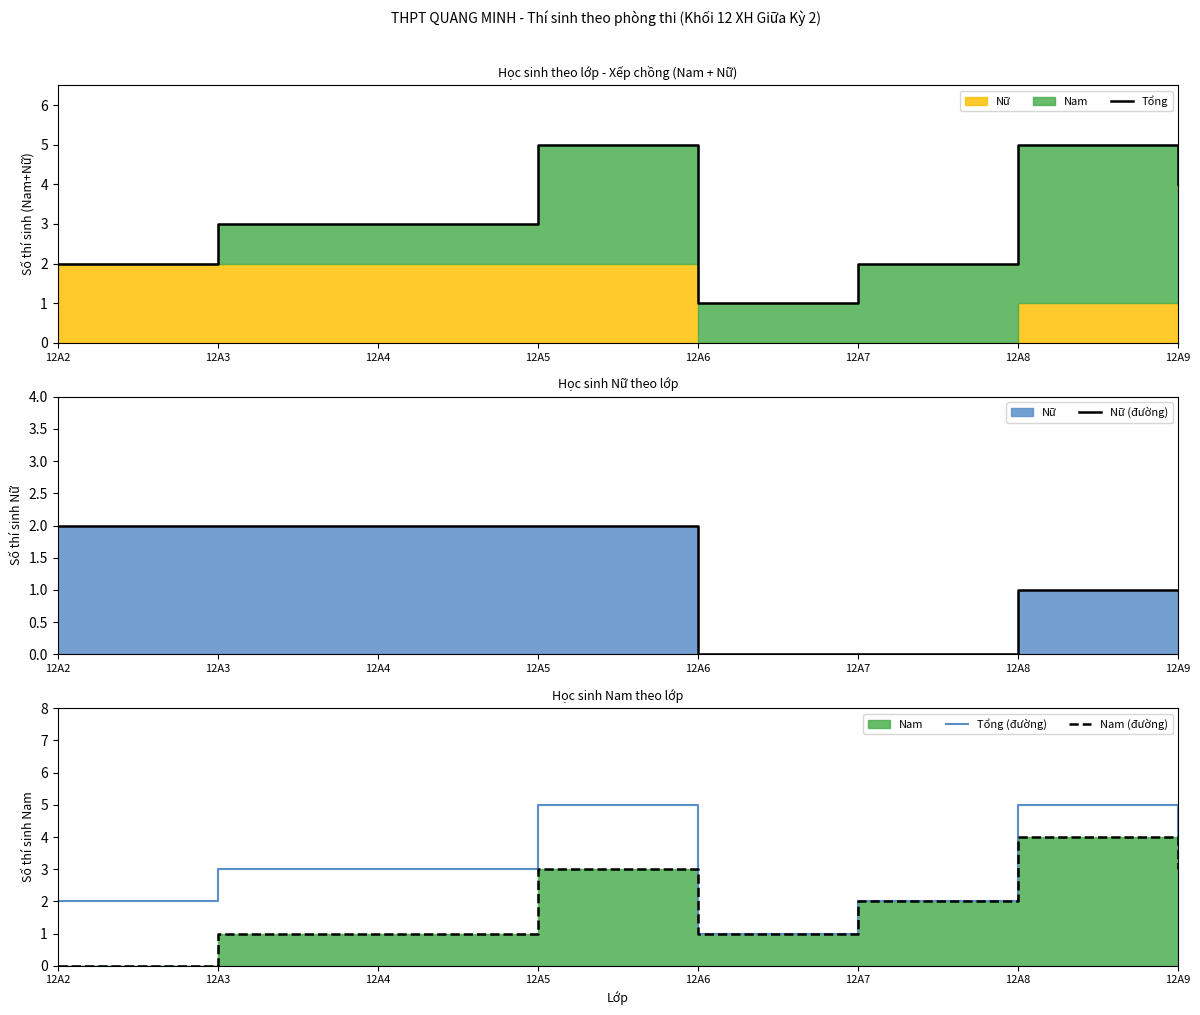

In Nam (đường), how many points are lower than both neighbors (excluding endpoints)?

1